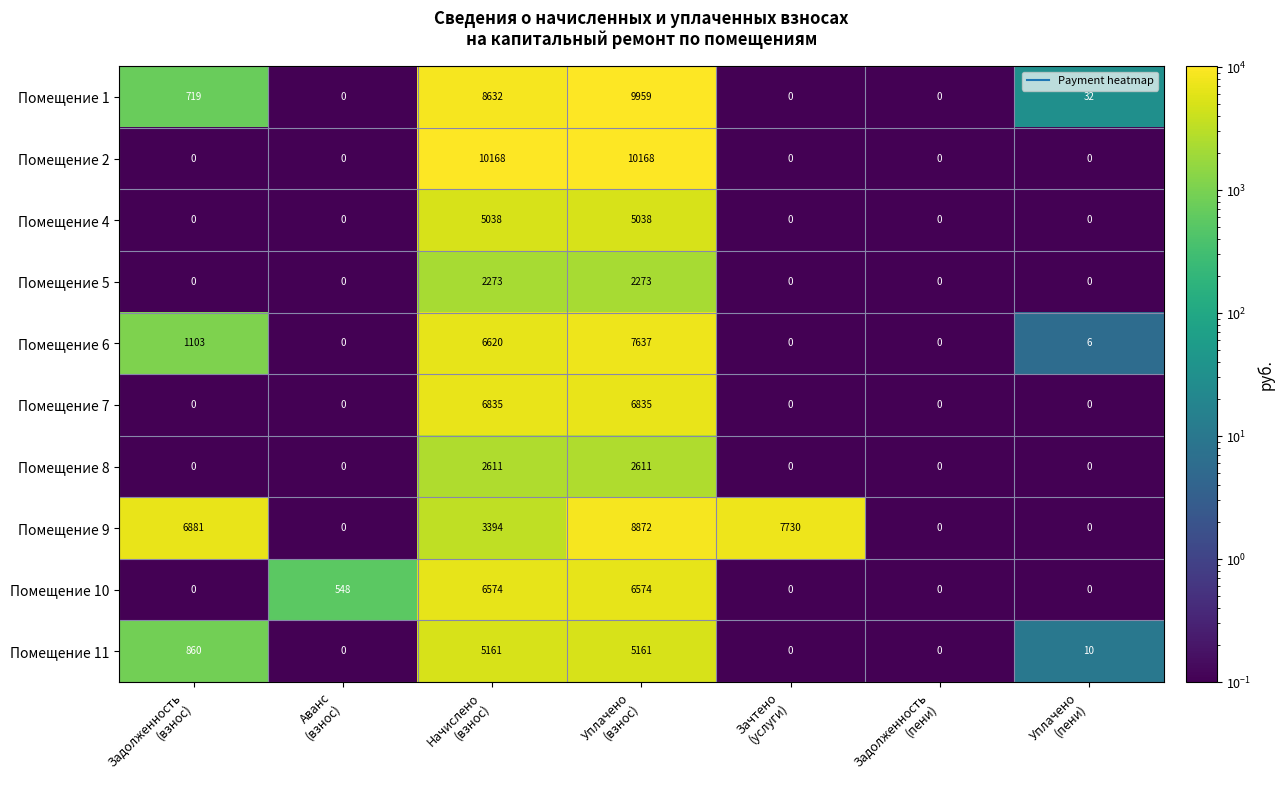

What is the total value across all series at Задолженность
(пени)?

0